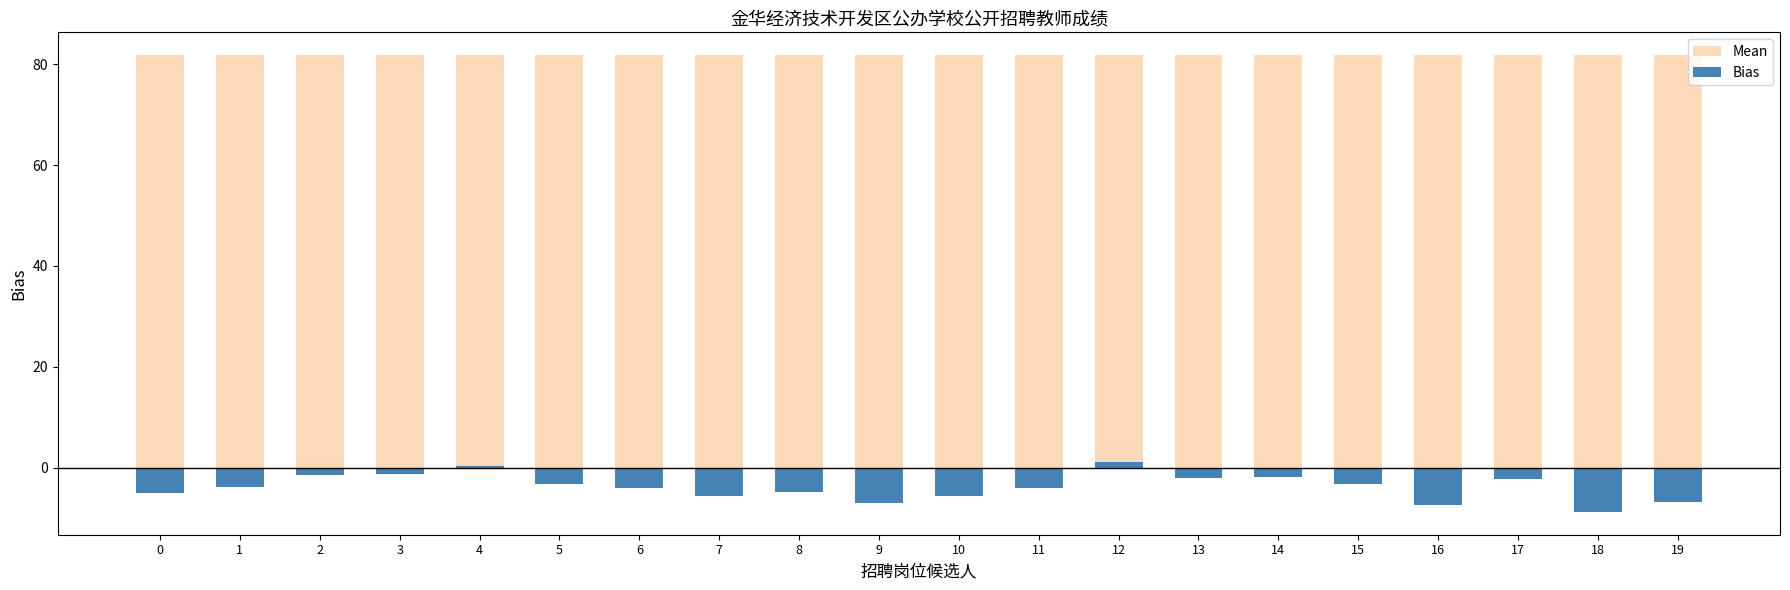

What value does the Bias series have at 14?

-1.8